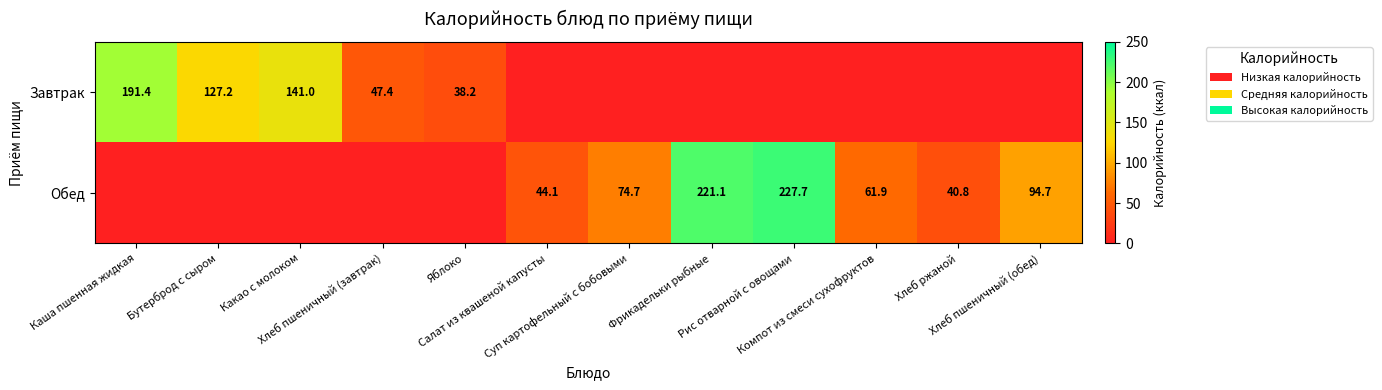

Which series has the largest total across all categories?

Обед